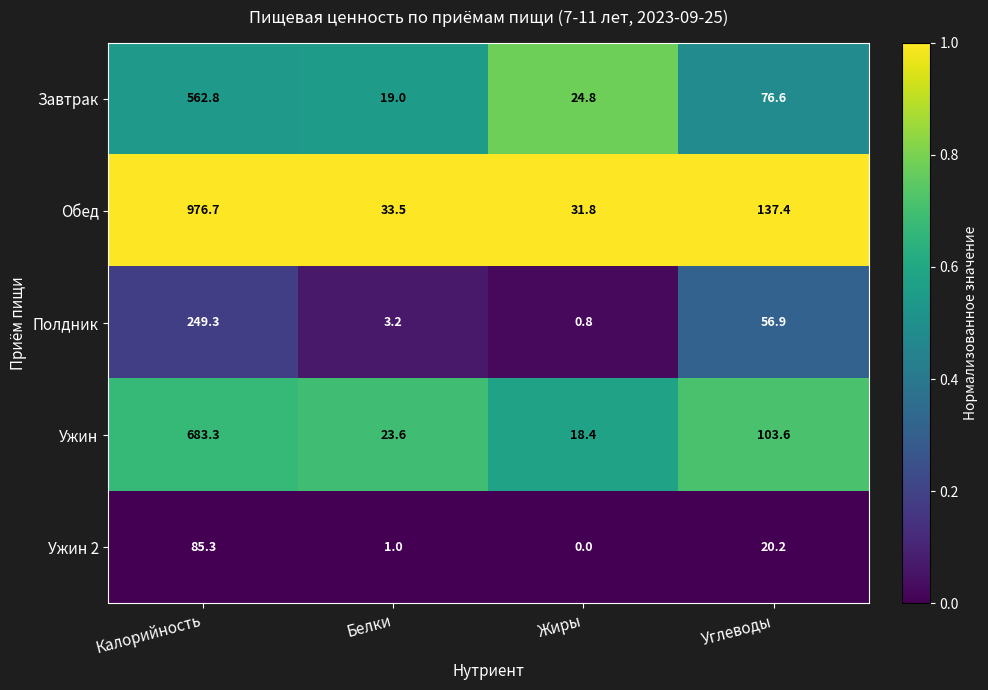

Reading left to right, list all the values displayed in this chart.

Завтрак: Калорийность=562.8	Белки=19.0	Жиры=24.8	Углеводы=76.6
Обед: Калорийность=976.7	Белки=33.5	Жиры=31.8	Углеводы=137.4
Полдник: Калорийность=249.3	Белки=3.2	Жиры=0.8	Углеводы=56.9
Ужин: Калорийность=683.3	Белки=23.6	Жиры=18.4	Углеводы=103.6
Ужин 2: Калорийность=85.3	Белки=1.0	Жиры=0.0	Углеводы=20.2